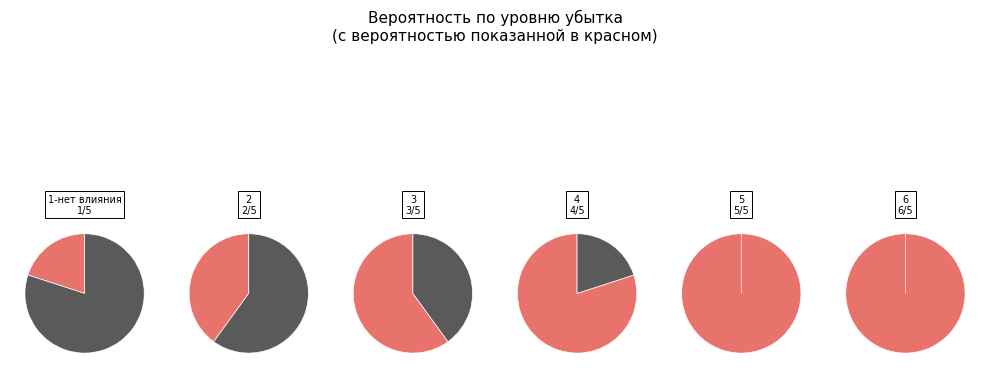

Between 3 and 6, which is larger?

6